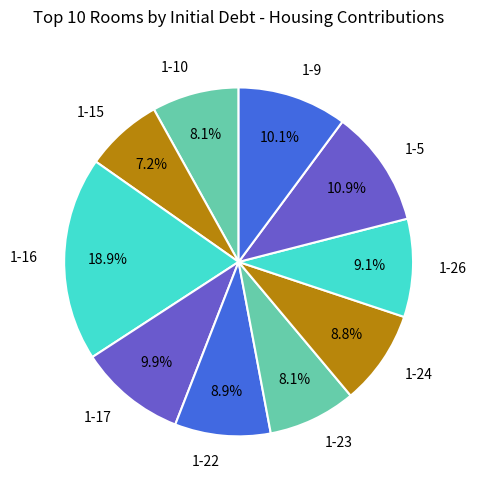

Does any single category account for the majority?

No